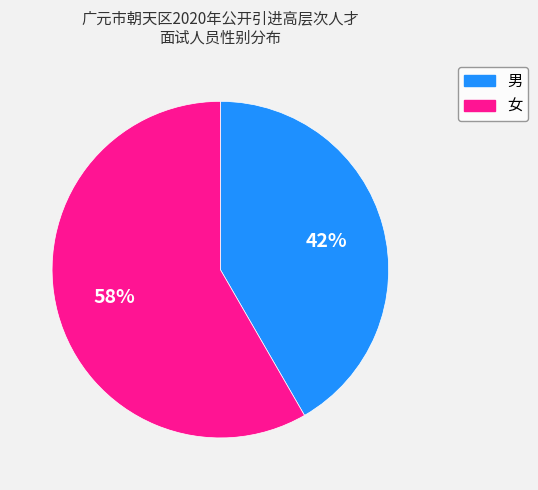

What is the majority slice?

女